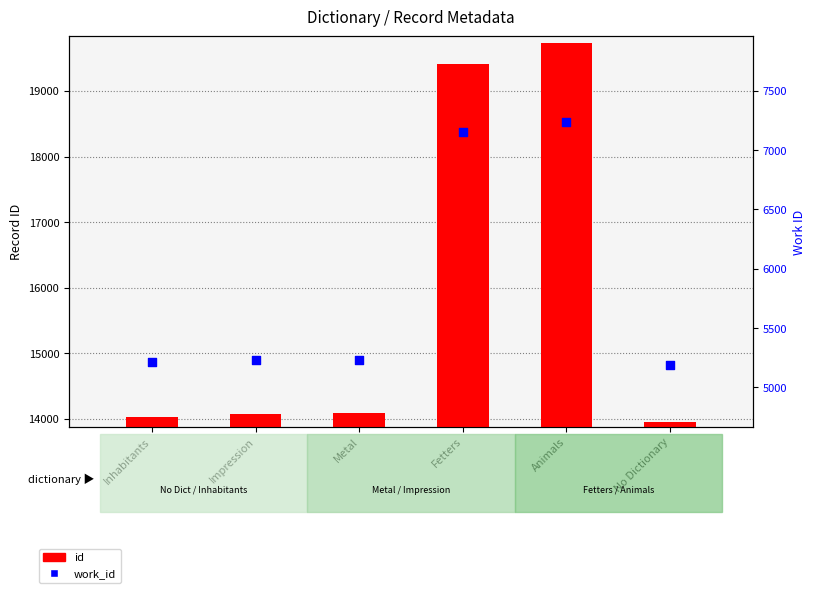

Which series has the largest total across all categories?

id